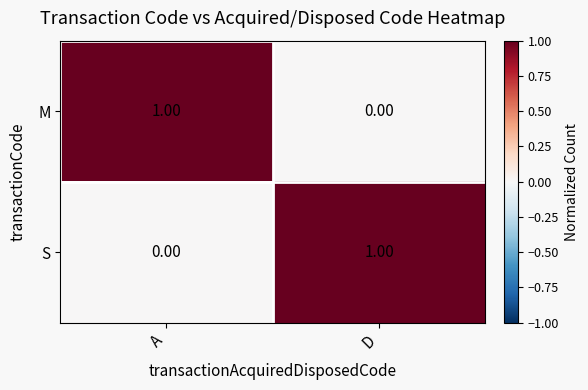

Where is M nearest to the value 0?

D